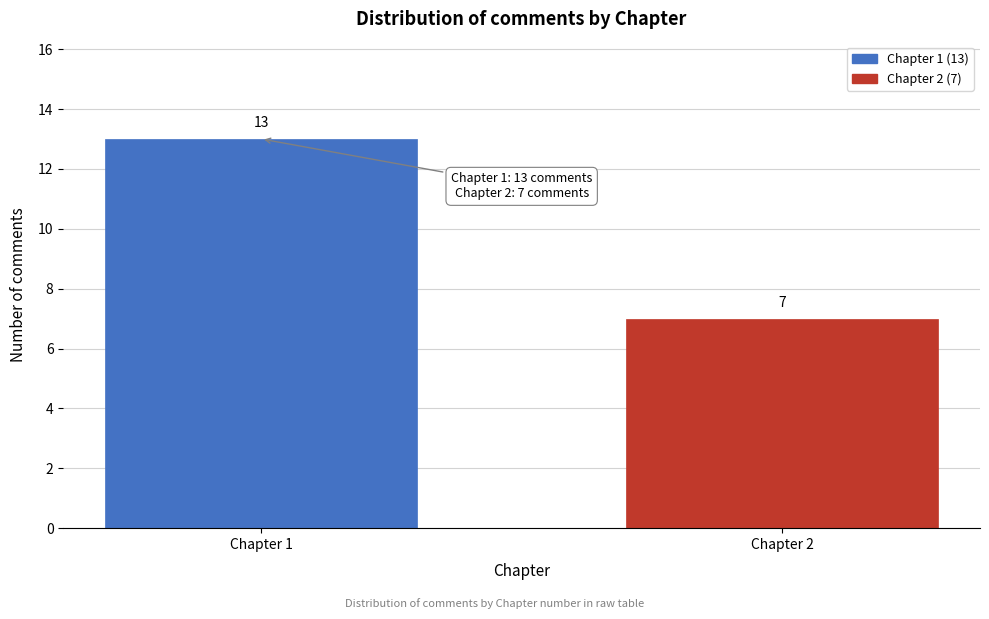

Reading right to left, what are all the values shown in this chart?

7	13